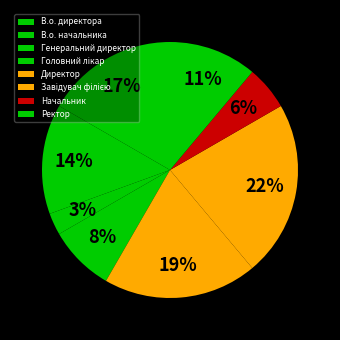

Does any single category account for the majority?

No